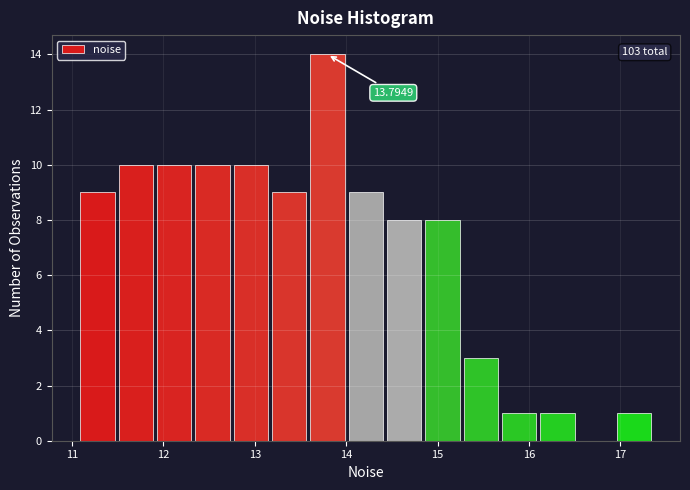

Which range on the x-axis has the tallest bar?

13.6 to 14.0